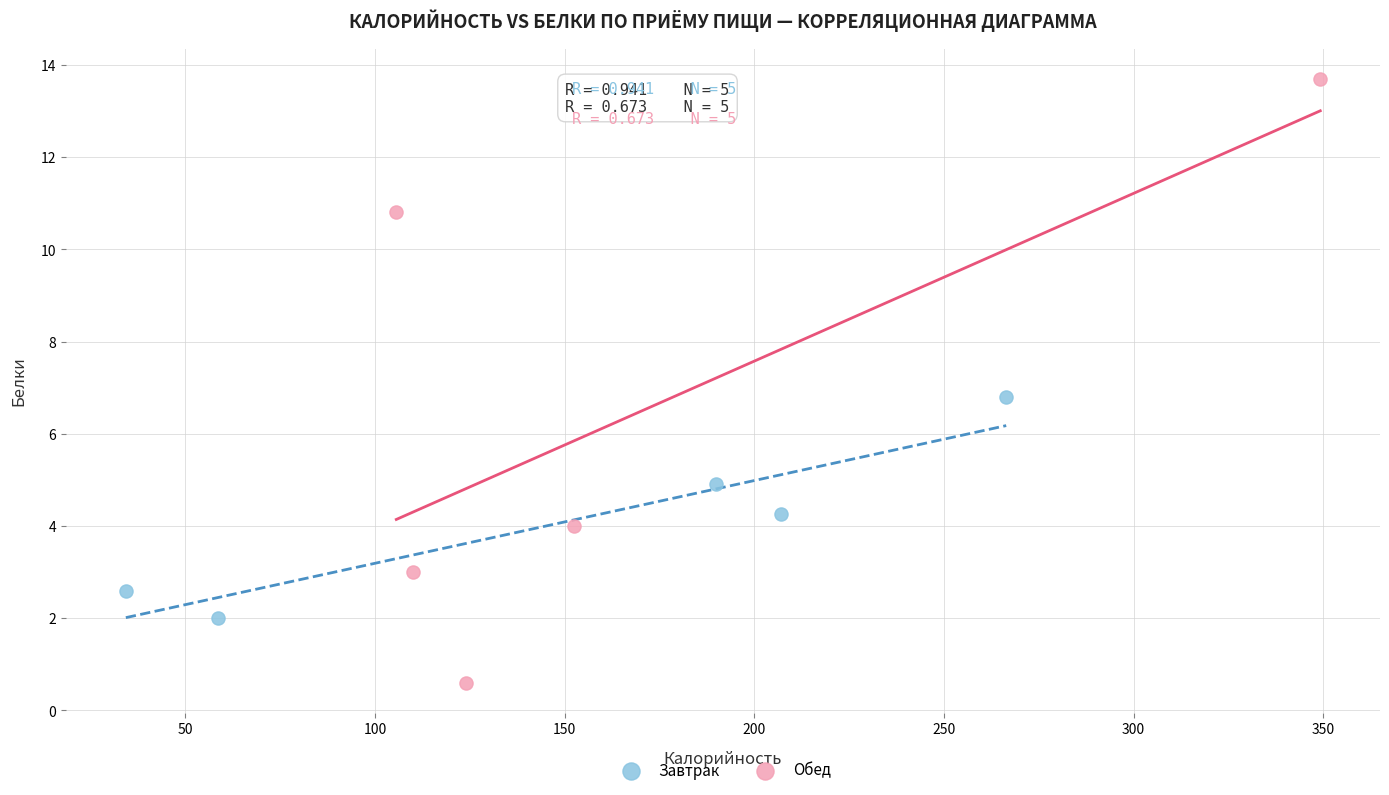

Which series contains the lowest Y value?

Обед